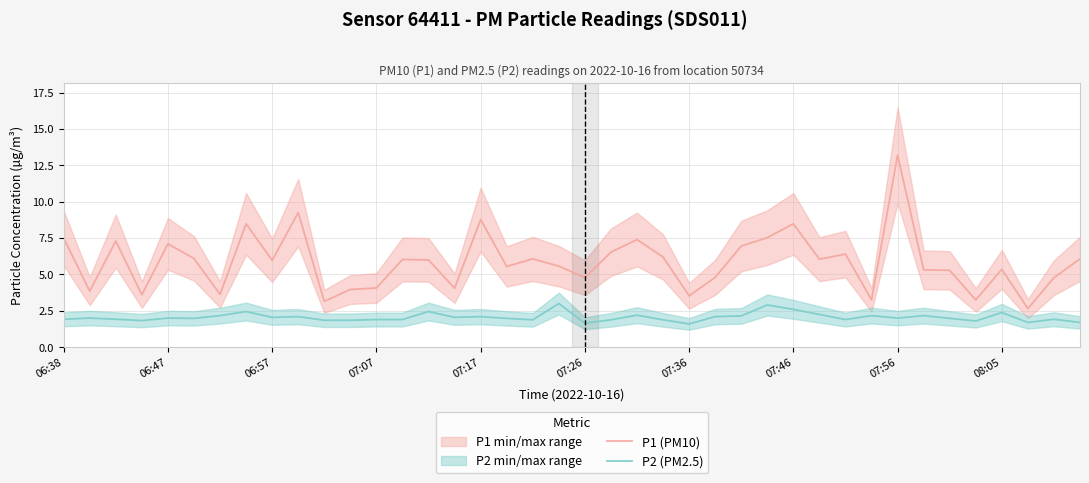

The P1 (PM10) series shows 2.6 at 06:47. True or false?

False